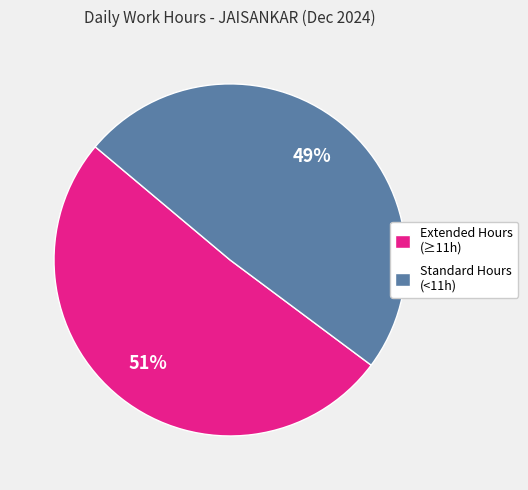

What percentage is the Extended Hours (≥11h) slice, to the nearest percent?

51%